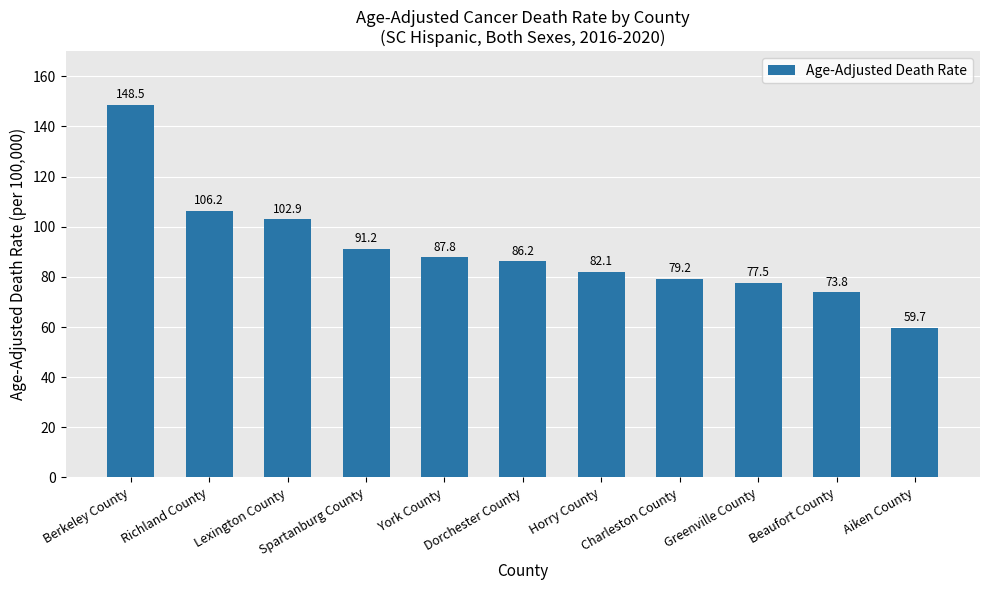

Reading left to right, extract all data points from this chart.

Berkeley County=148.5	Richland County=106.2	Lexington County=102.9	Spartanburg County=91.2	York County=87.8	Dorchester County=86.2	Horry County=82.1	Charleston County=79.2	Greenville County=77.5	Beaufort County=73.8	Aiken County=59.7